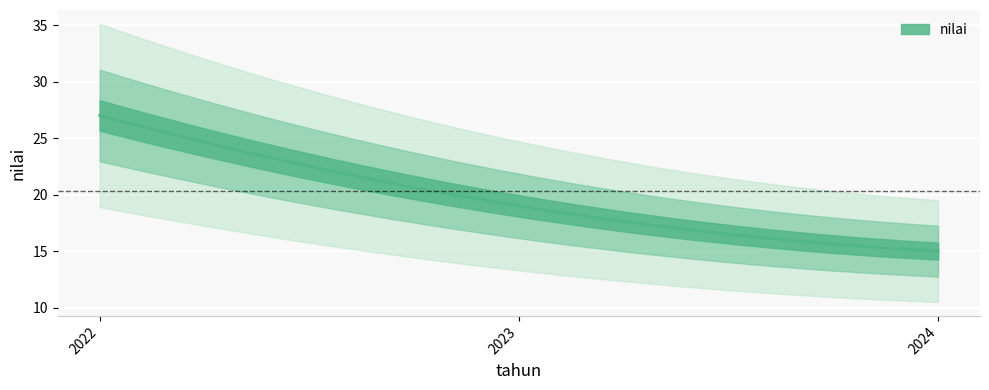

What is the average value?

20